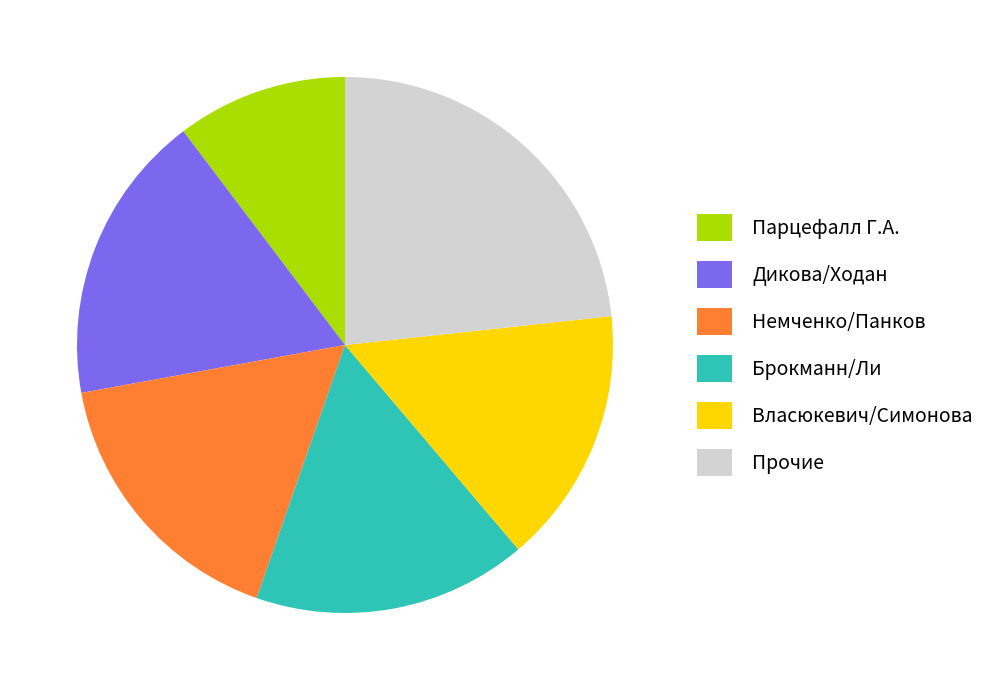

Is there a majority slice in this chart?

No